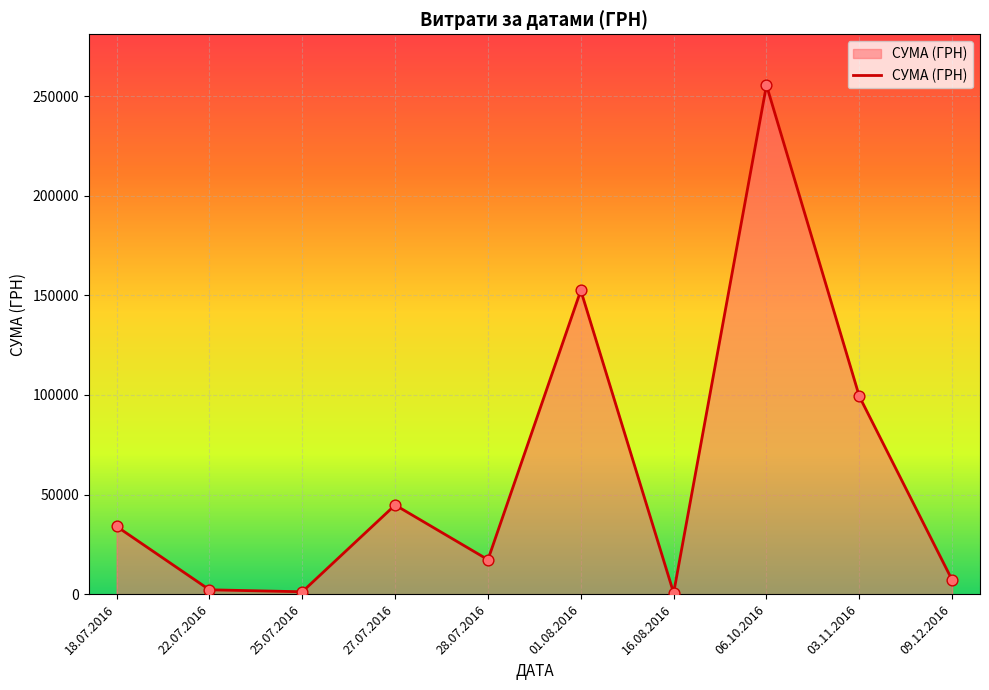

What is the change in value from 18.07.2016 to 27.07.2016?

+10748.0